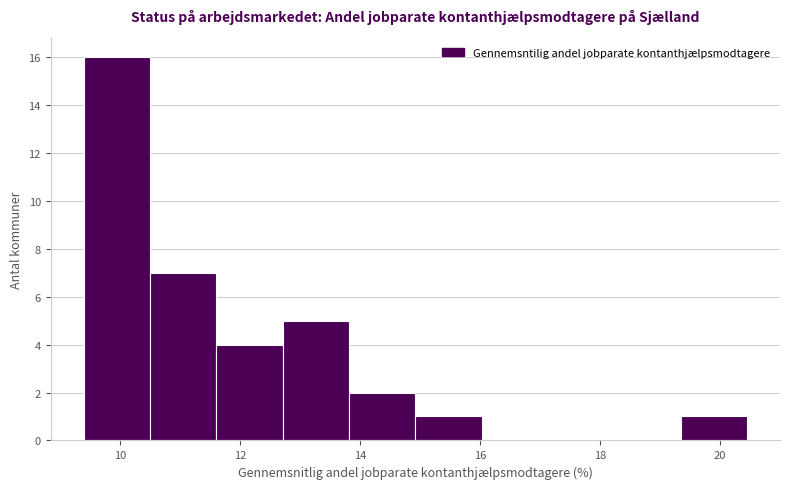

Which range on the x-axis has the tallest bar?

9.4 to 10.6